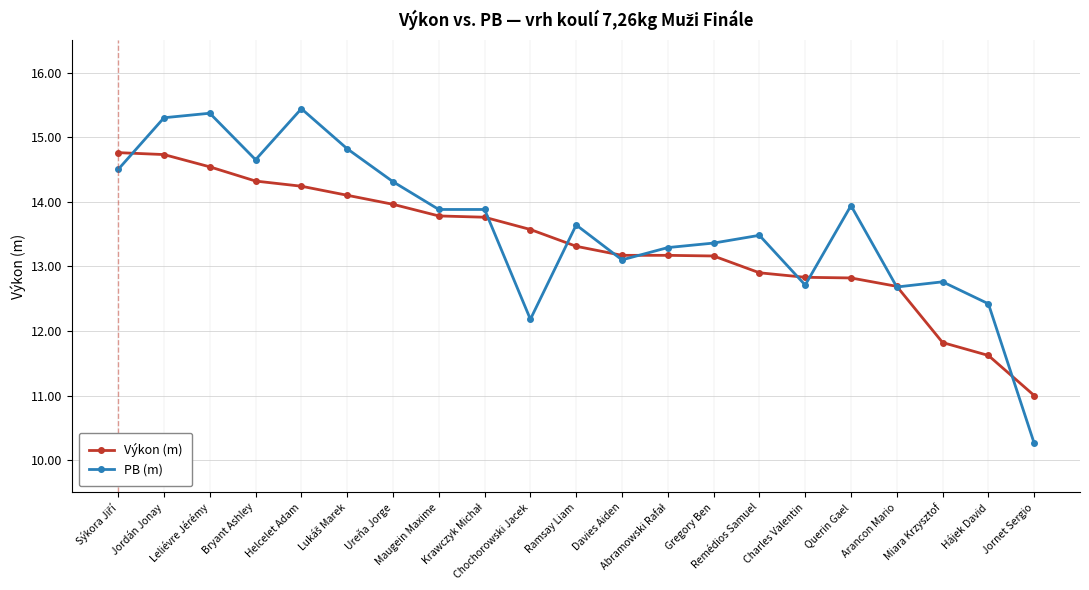

The PB (m) series shows 5.8 at Remédios Samuel. True or false?

False